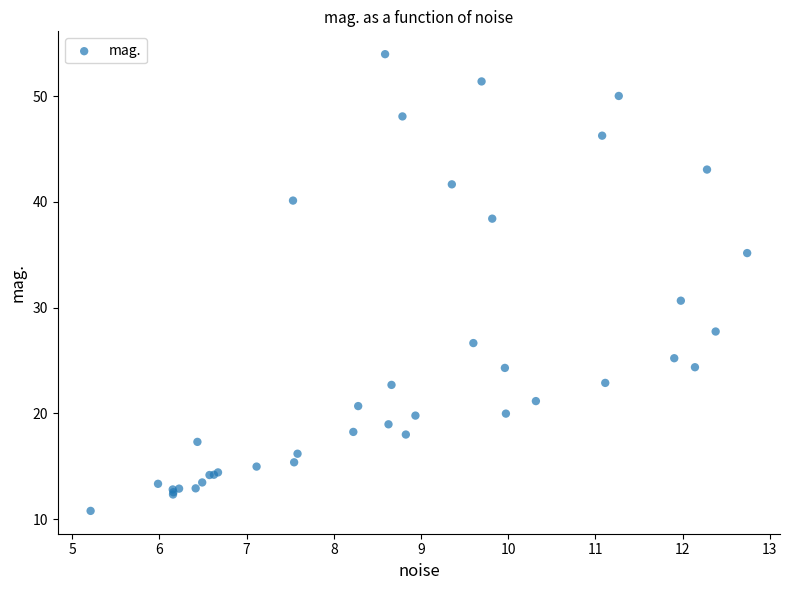

What Y value in the scatter plot is closest to 32?

30.7